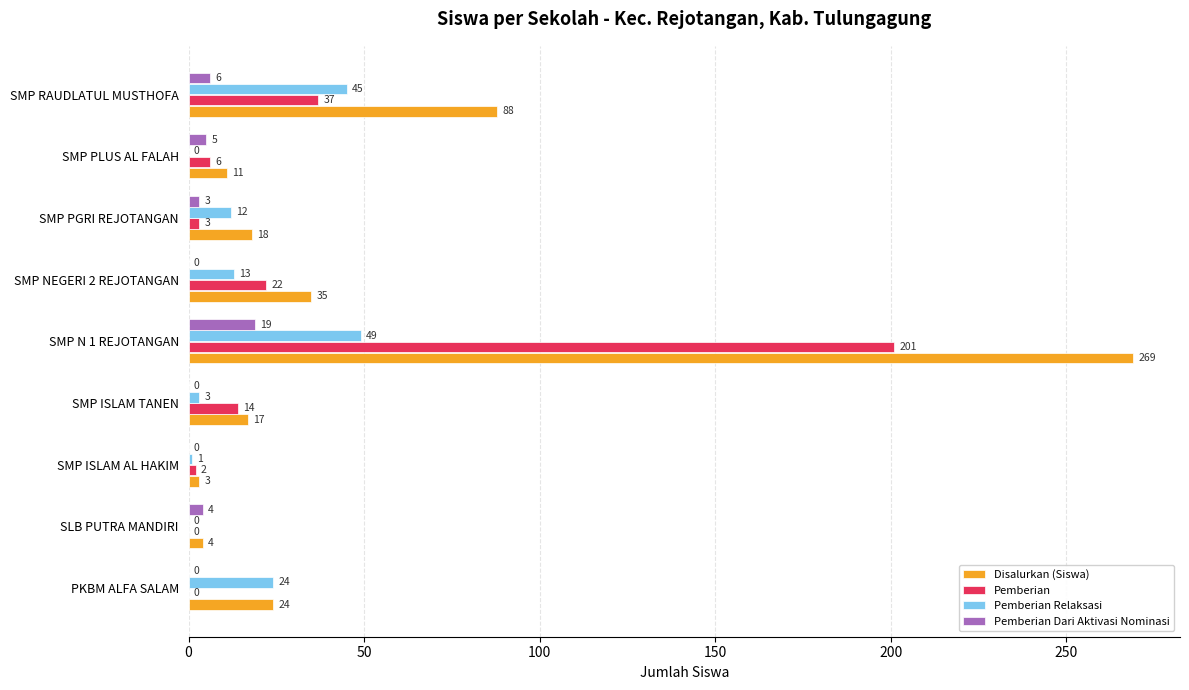

What is the total value across all series at SMP RAUDLATUL MUSTHOFA?

176